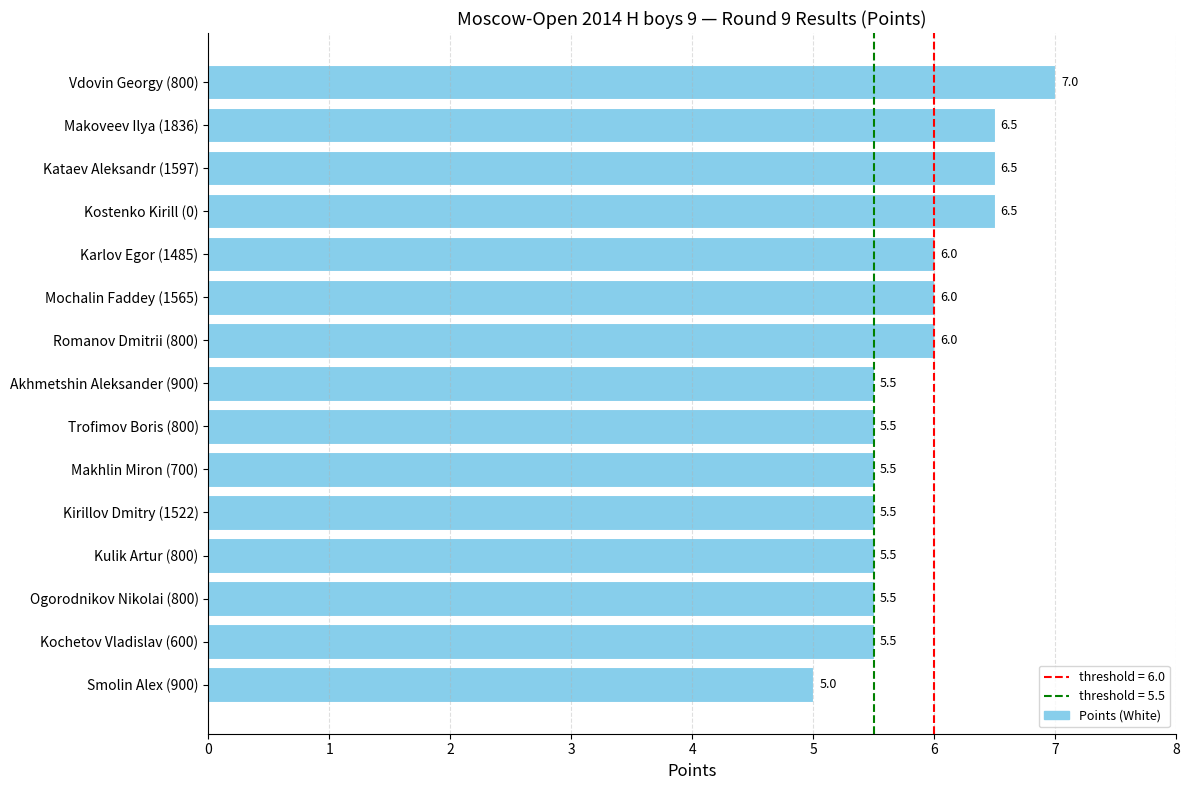

How many bars are there in total?

15